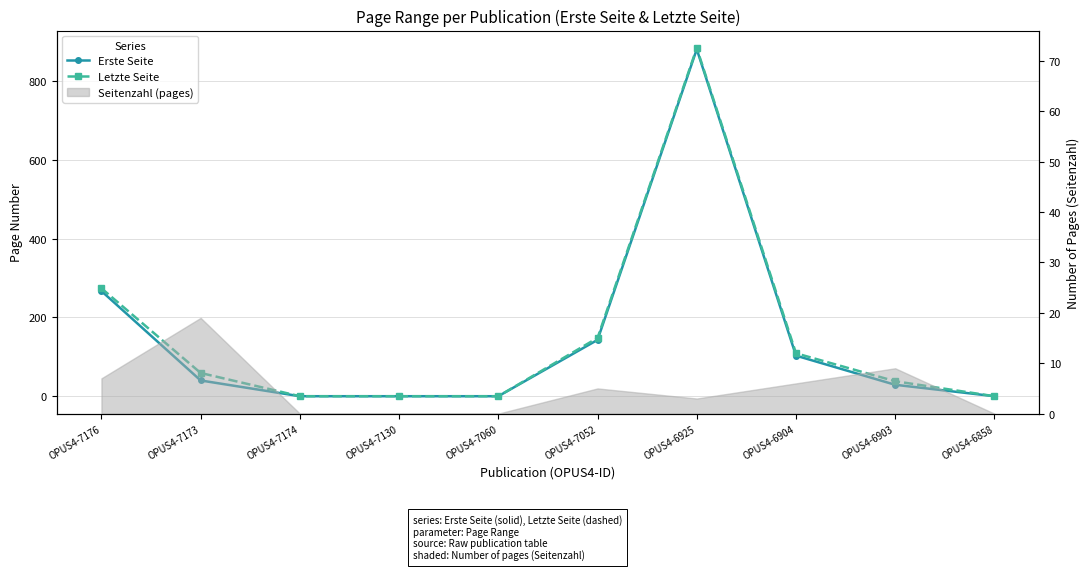

True or false: Erste Seite and Letzte Seite intersect in this chart.

False